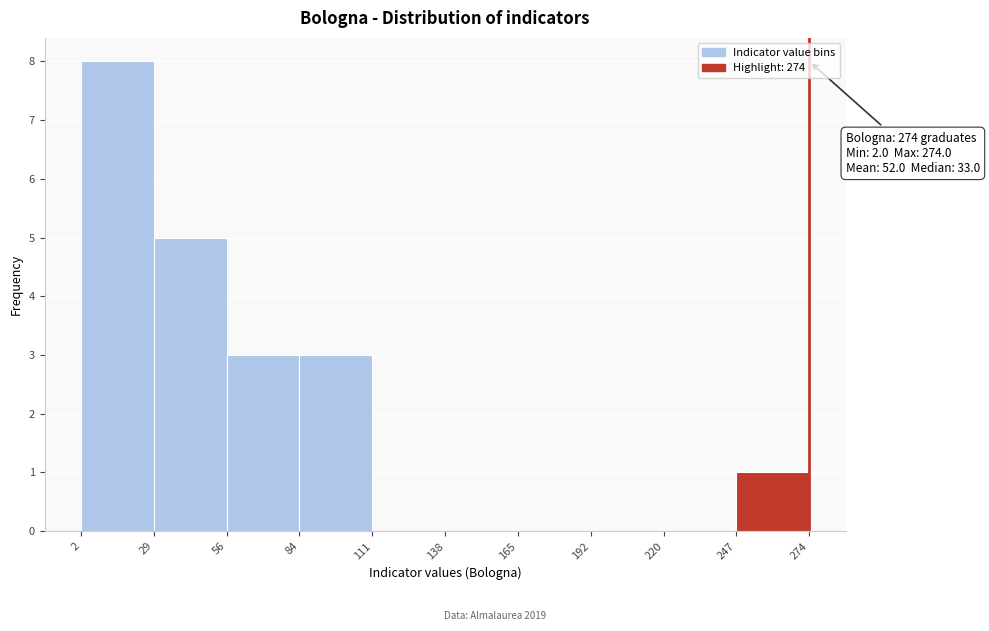

Which range on the x-axis has the tallest bar?

2 to 29